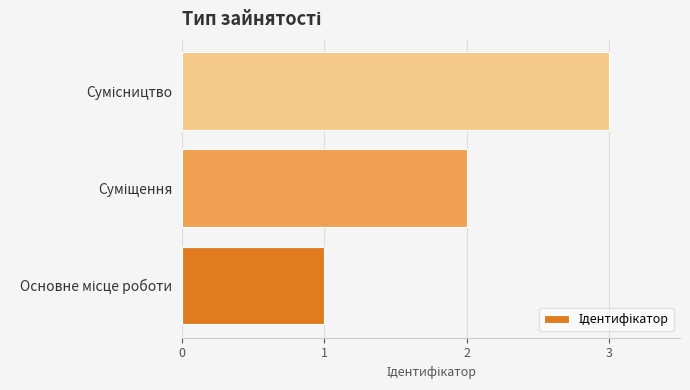

How many bars are there in total?

3